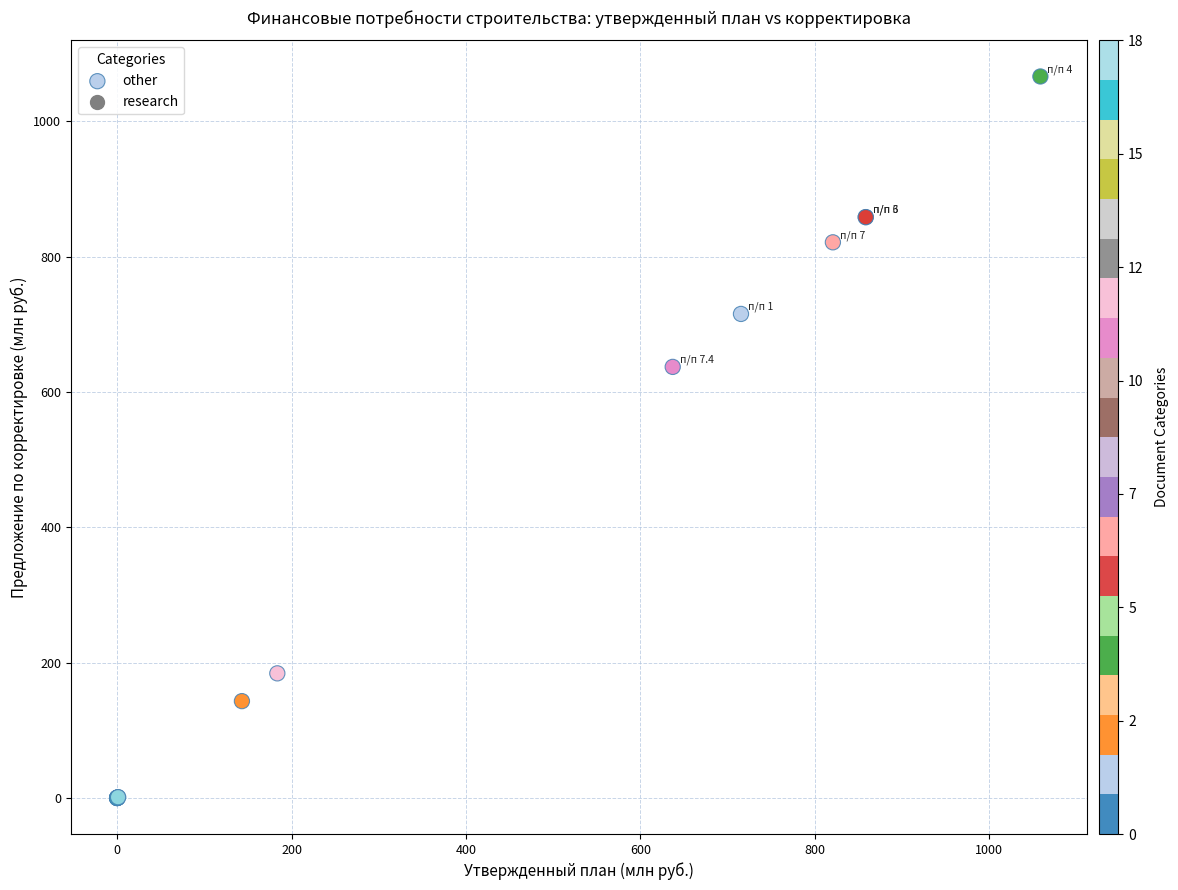

What Y value in the scatter plot is closest to 533?

637.2